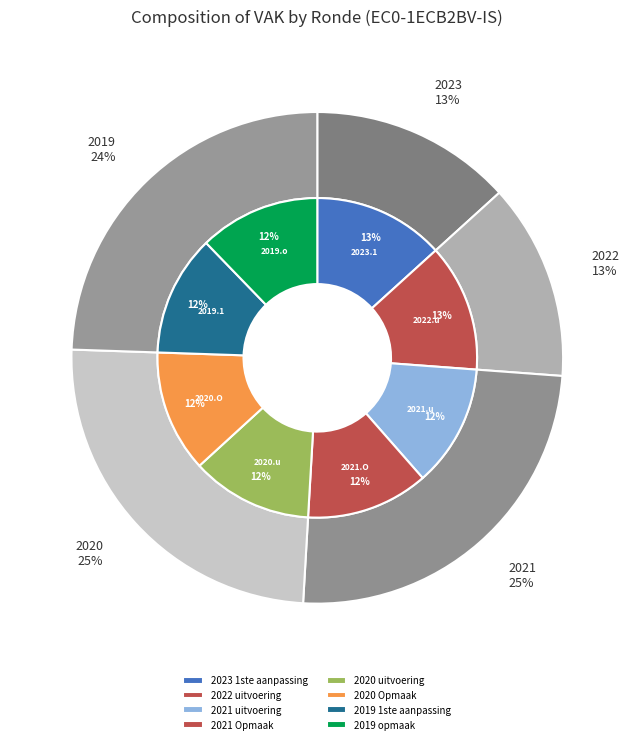

Does 2023 1ste aanpassing represent more than half of the total?

No